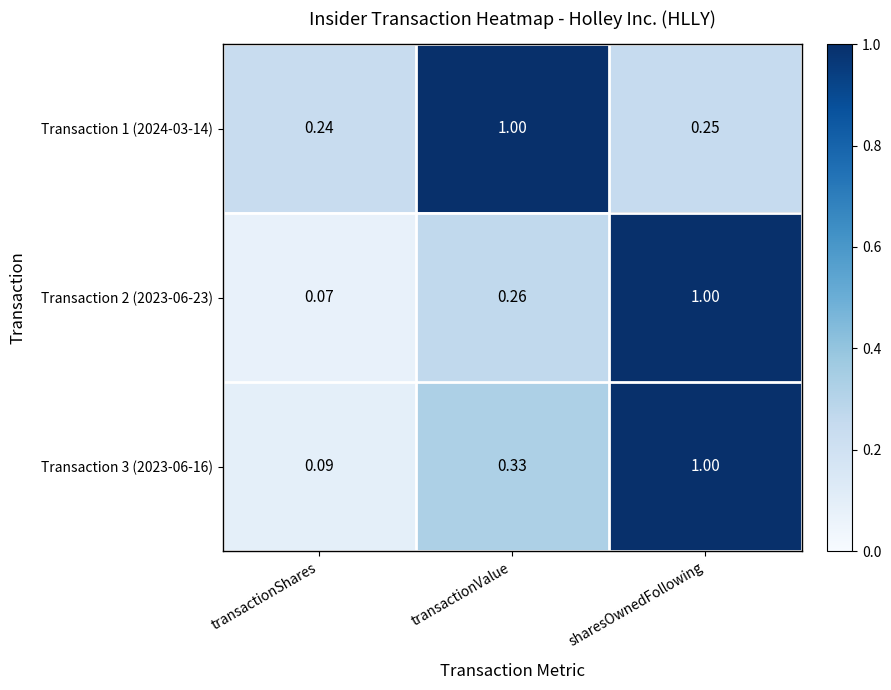

Between transactionShares and sharesOwnedFollowing, which series saw the biggest shift?

Transaction 2 (2023-06-23)